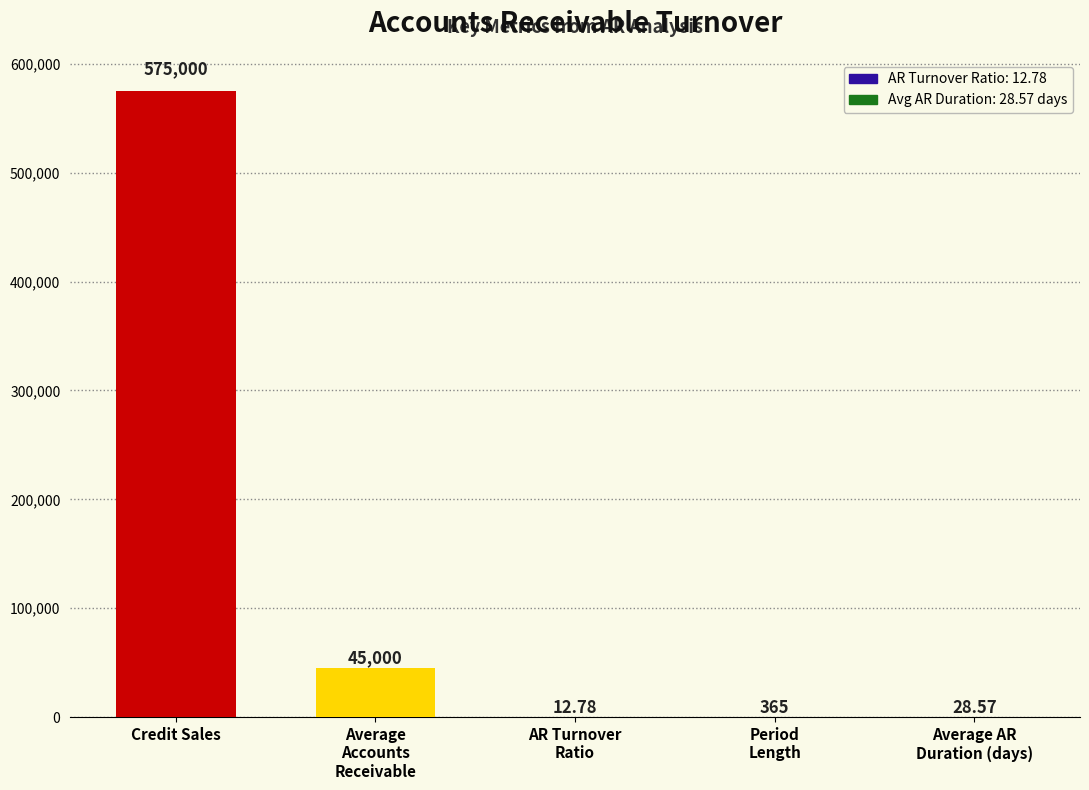

Which has a higher value, Credit Sales or Average AR
Duration (days)?

Credit Sales